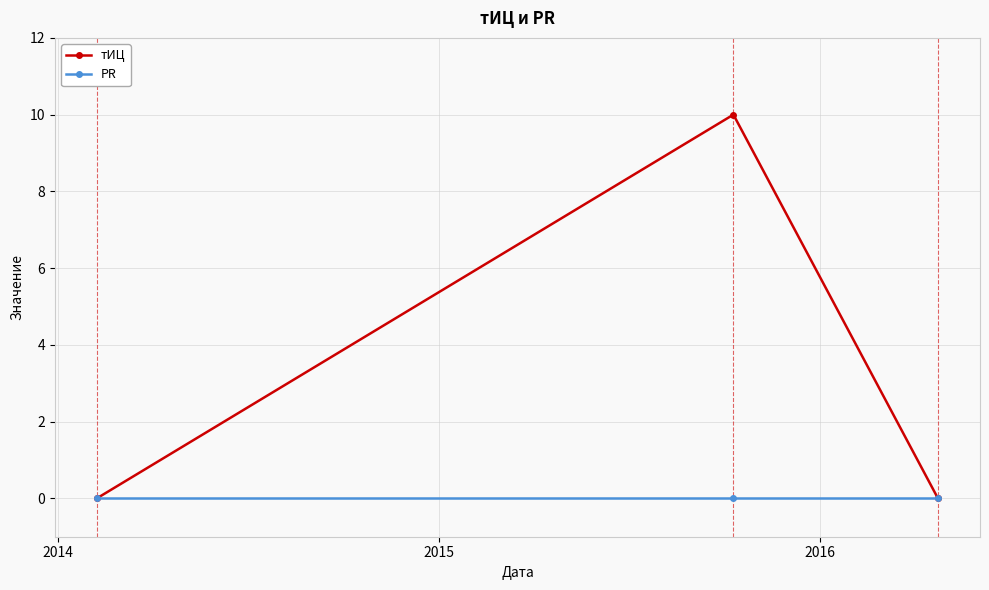

What is the value of the тИЦ point at the 2nd from the left?

10